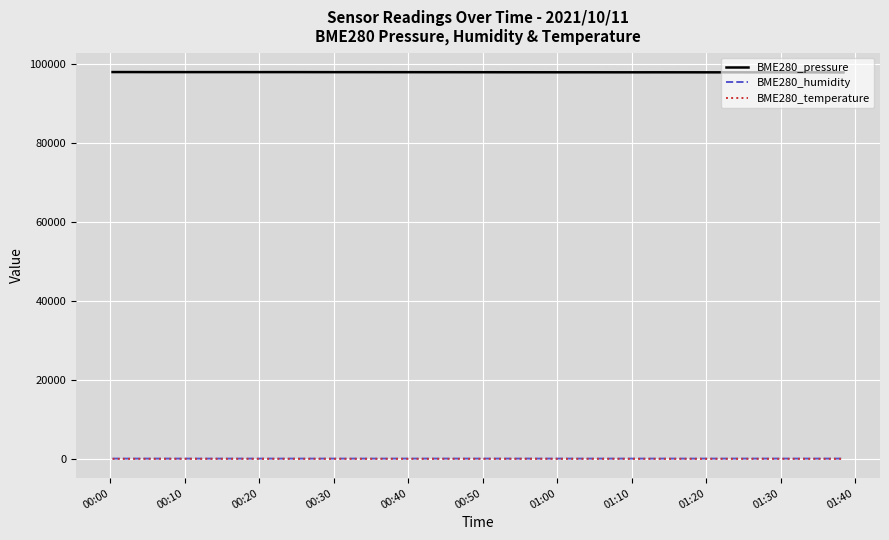

How many values in the BME280_humidity series are below 64?

14